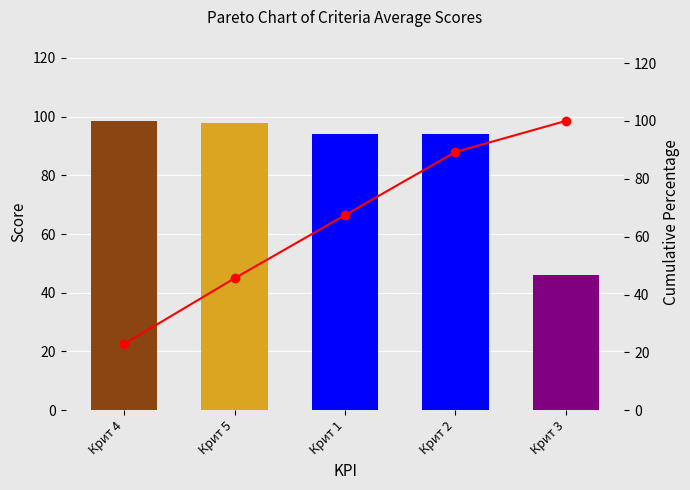

Which category has the lowest value in the Cumulative % series?

Крит 4